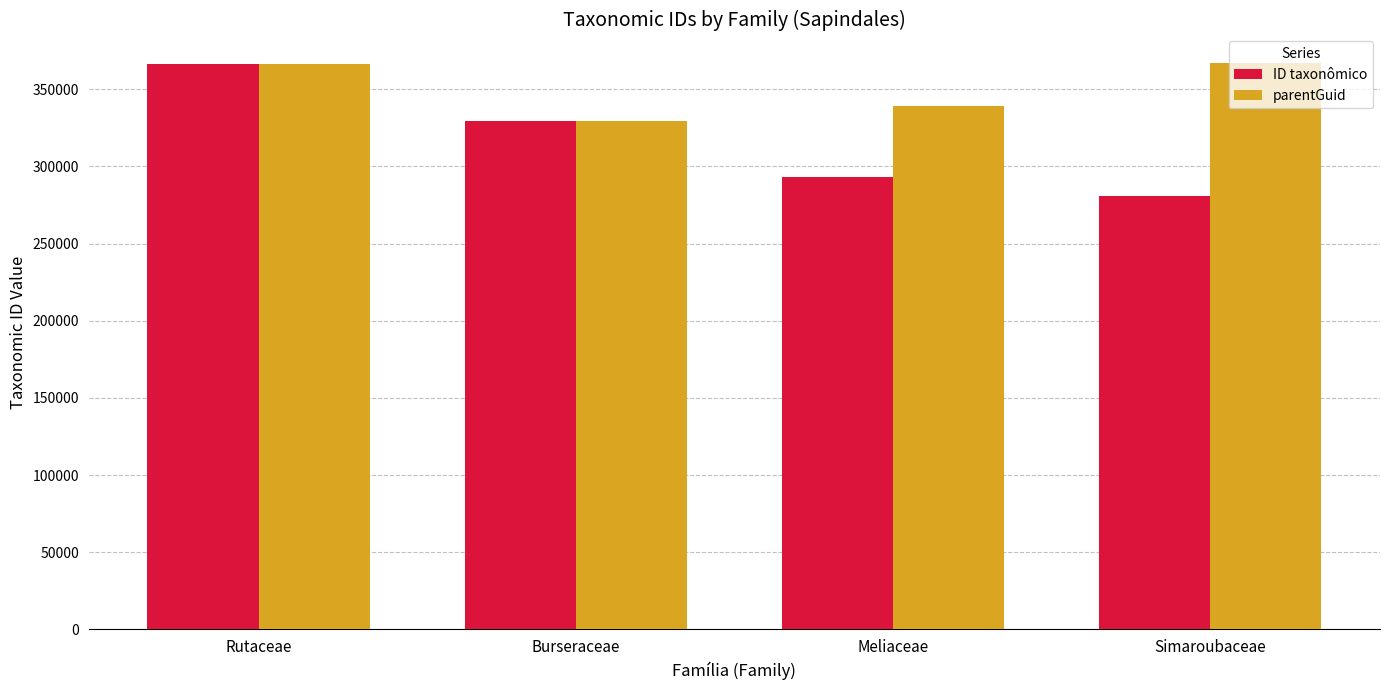

Does the chart contain stacked bars?

No